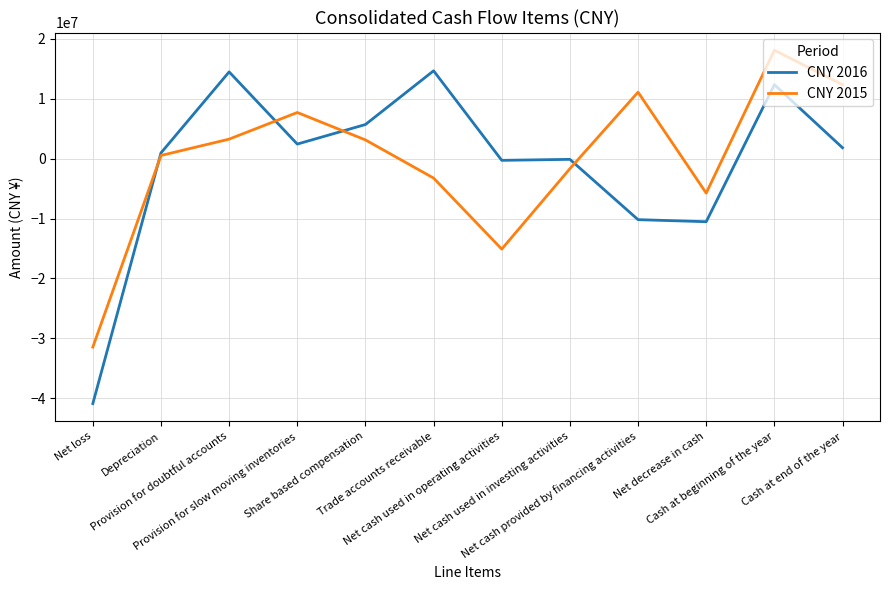

Rank the series by their maximum value, from highest to lowest.

CNY 2015, CNY 2016